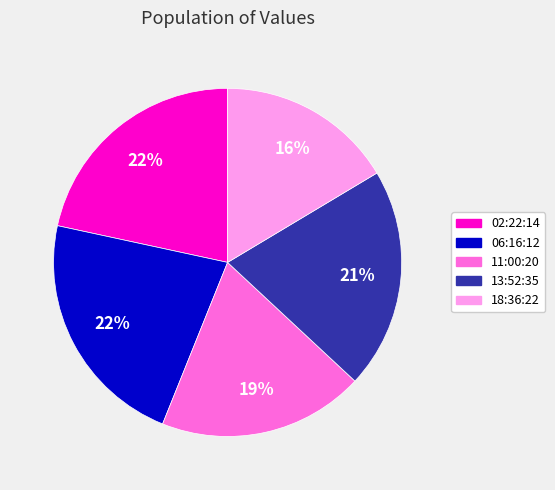

Do 18:36:22 and 11:00:20 together represent more than half of the pie?

No